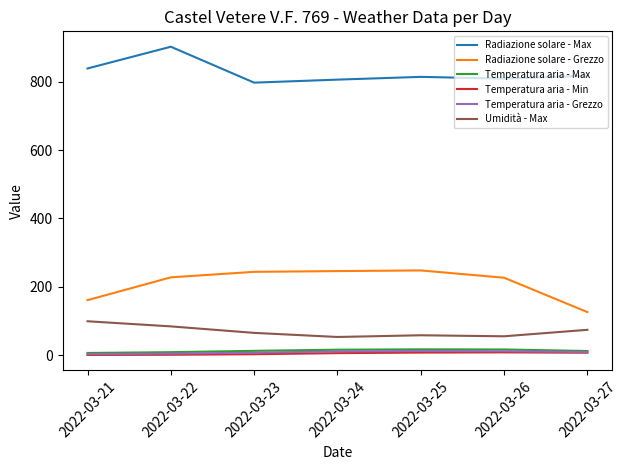

What are all the series names shown in the legend?

Radiazione solare - Max, Radiazione solare - Grezzo, Temperatura aria - Max, Temperatura aria - Min, Temperatura aria - Grezzo, Umidità - Max